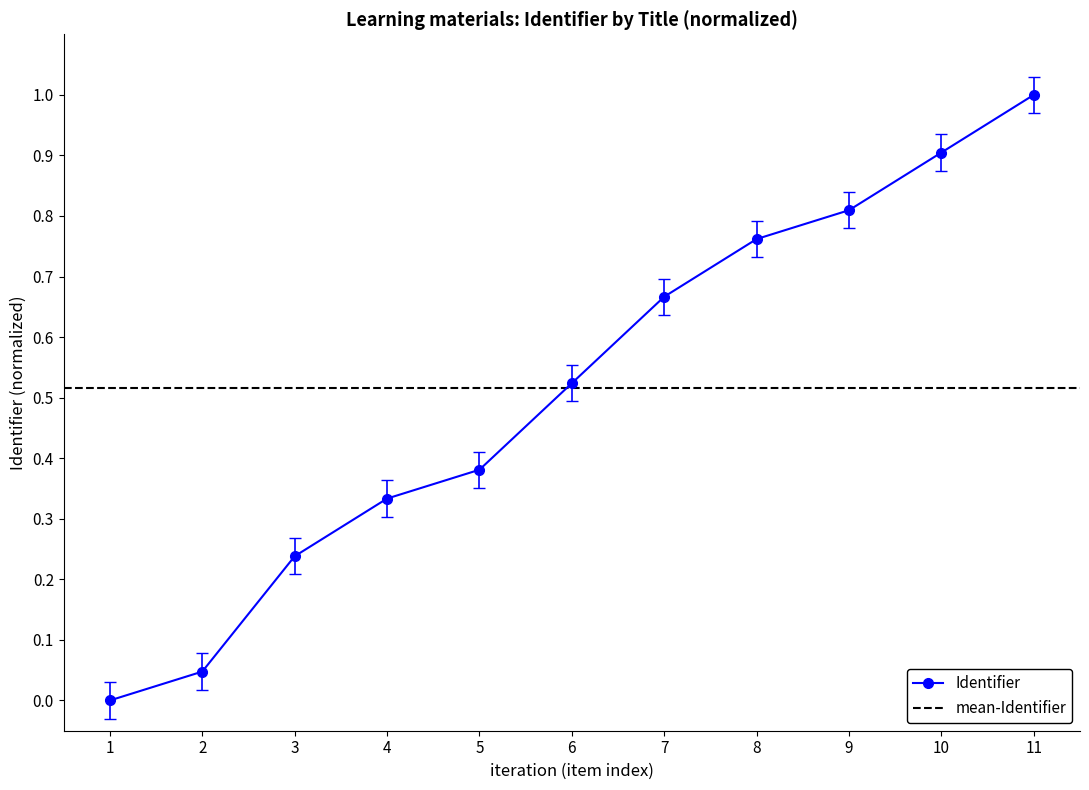

What is the value of the Identifier point at the 11th from the left?

1.0